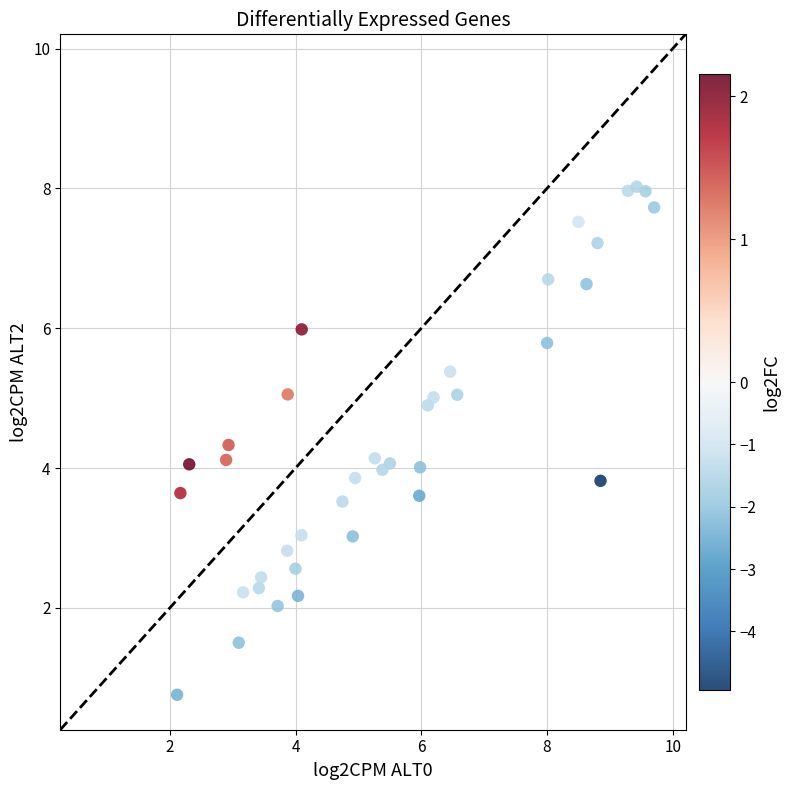

What is the range of X values (max minus min)?

7.6